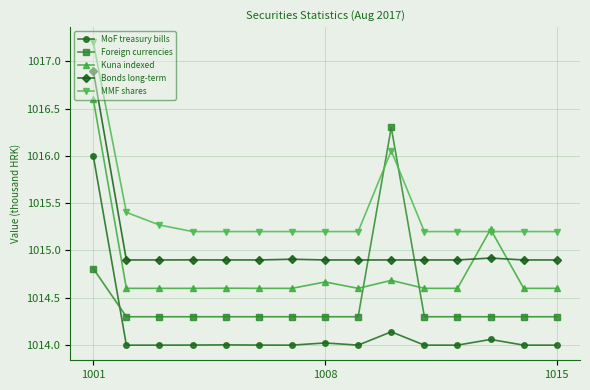

What is the sum of all Bonds long-term values?

15225.5